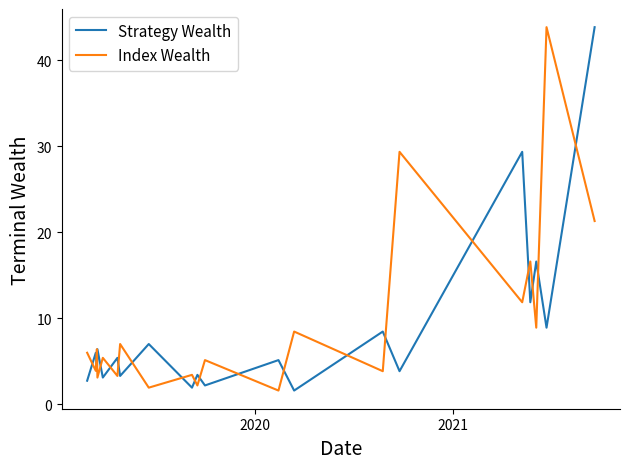

At how many categories does at least one series exceed 19?

4